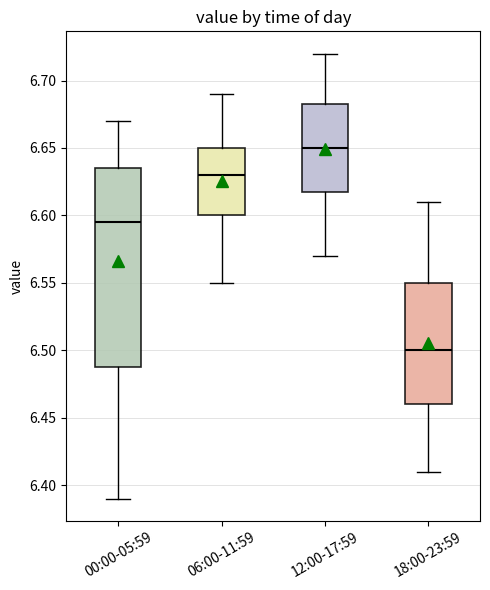

Reading left to right, transcribe this box plot: for each box, give where its median line is, the range the box spans, and where its two whiskers end, as read against the y-axis. The values are not printed on the chart, so give them approximately, as read against the axis.

00:00-05:59: median 6.595, box 6.490 to 6.635, whiskers 6.390 to 6.670
06:00-11:59: median 6.630, box 6.600 to 6.650, whiskers 6.550 to 6.690
12:00-17:59: median 6.650, box 6.620 to 6.685, whiskers 6.570 to 6.720
18:00-23:59: median 6.500, box 6.460 to 6.550, whiskers 6.410 to 6.610